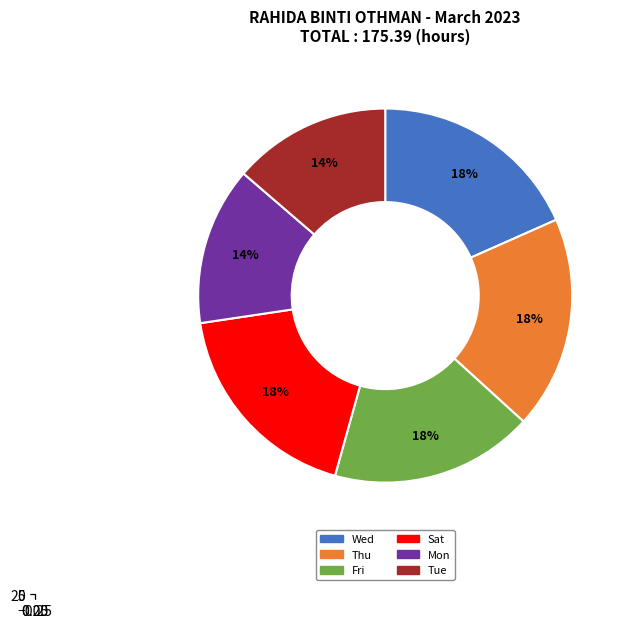

Does any single category account for the majority?

No